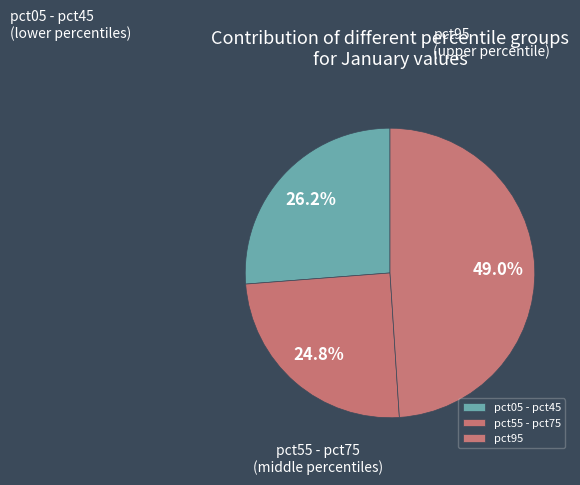

Which slice is the smallest?

pct55 - pct75